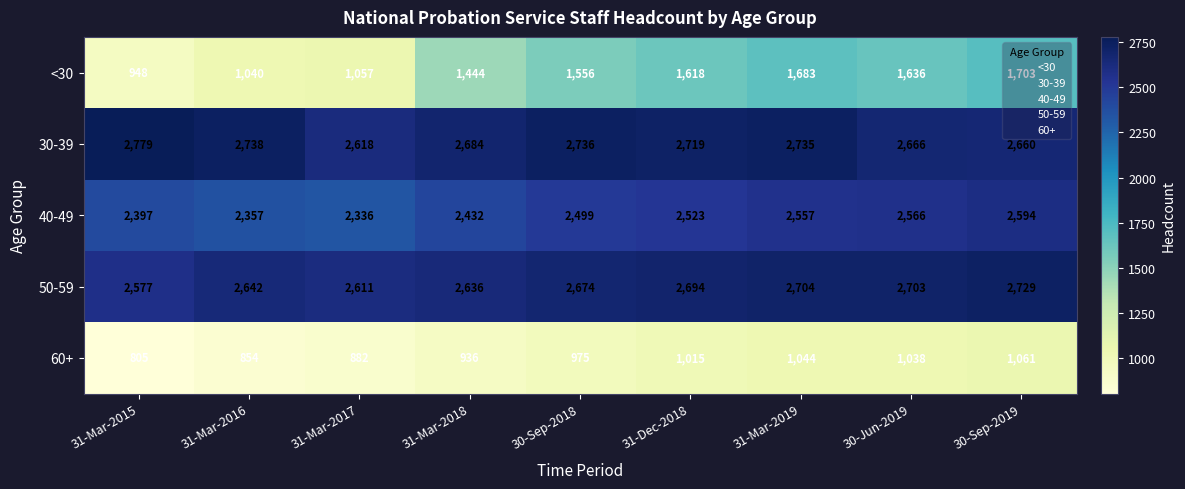

What is the sum of the 60+ values at 31-Mar-2019 and 31-Mar-2018?

1980